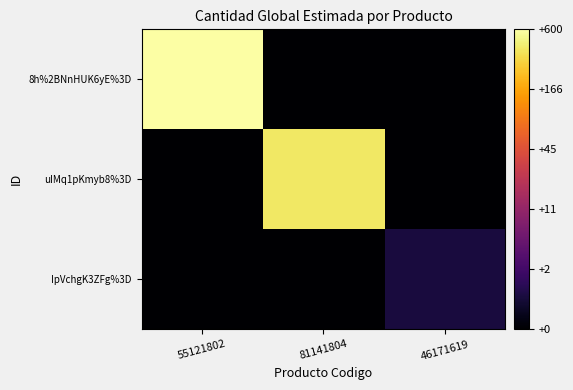

What is the difference between the highest and lowest values at 81141804?

6.0